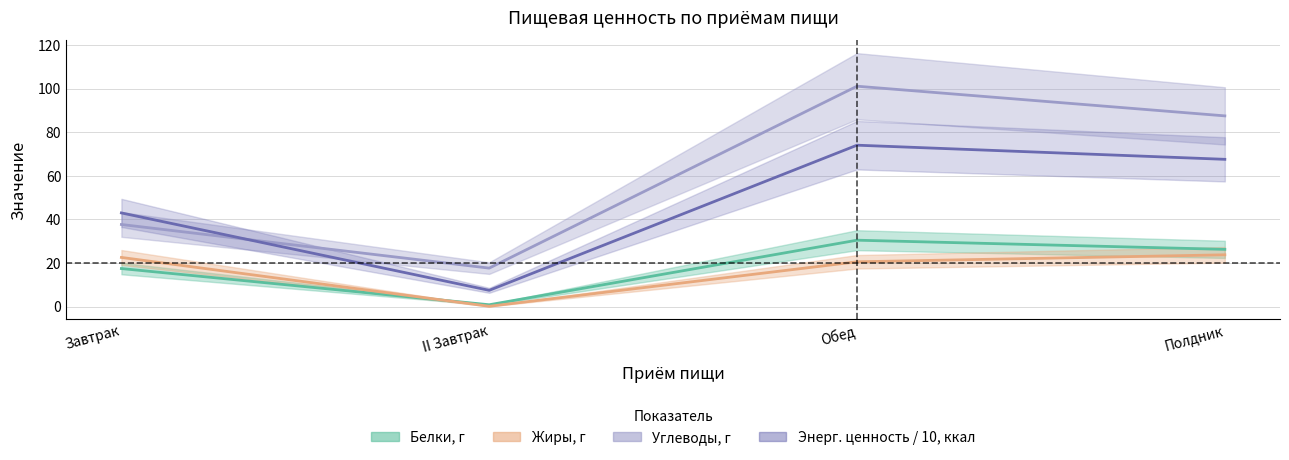

What is the value of the Энергетическая ценность, ккал point at the 2nd from the left?

7.5